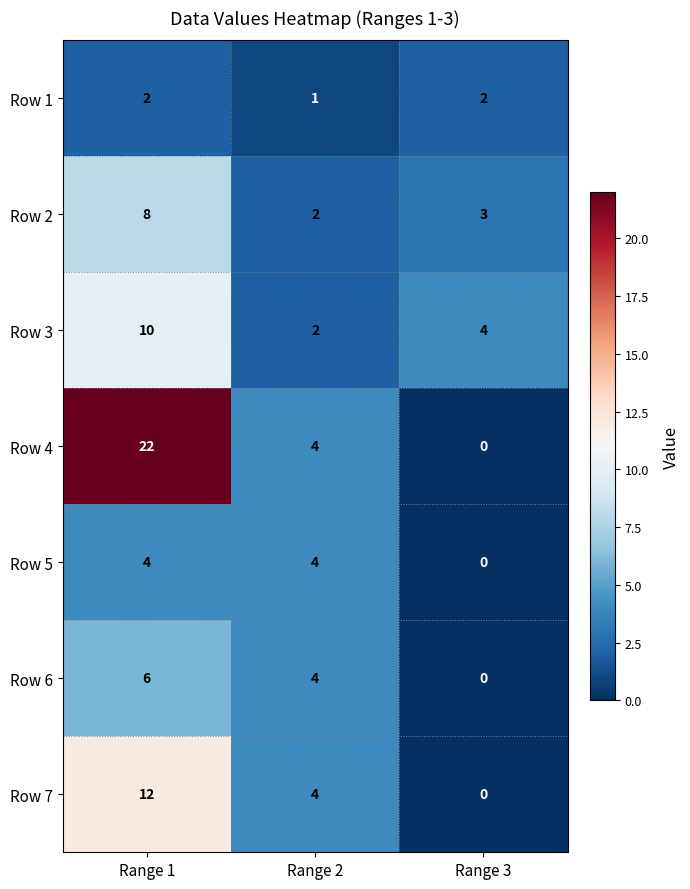

The value of Row 4 at Range 3 is -7. True or false?

False